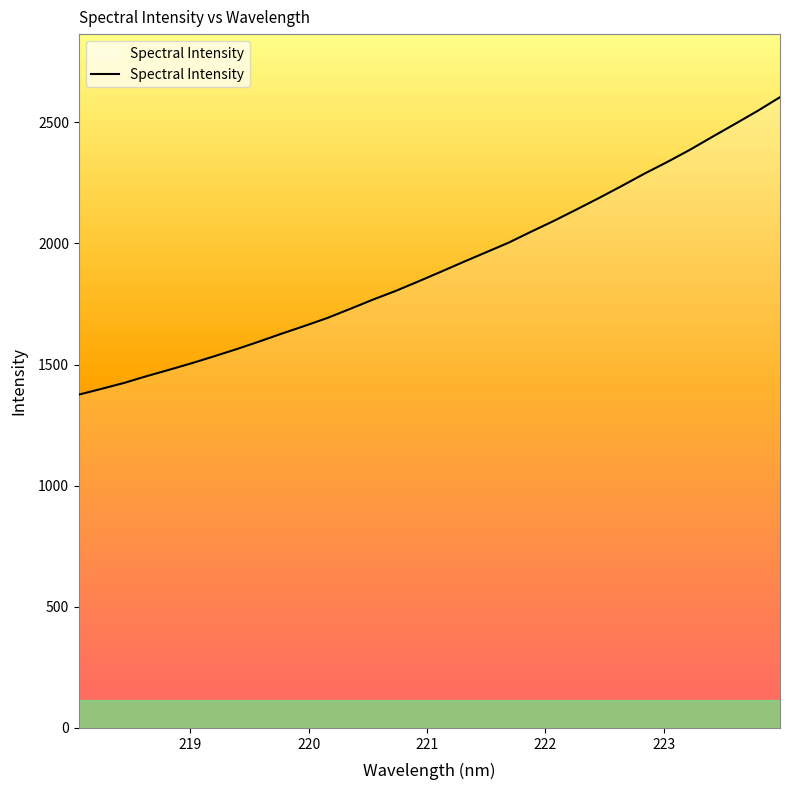

What is the difference between the maximum and minimum values?

1227.7